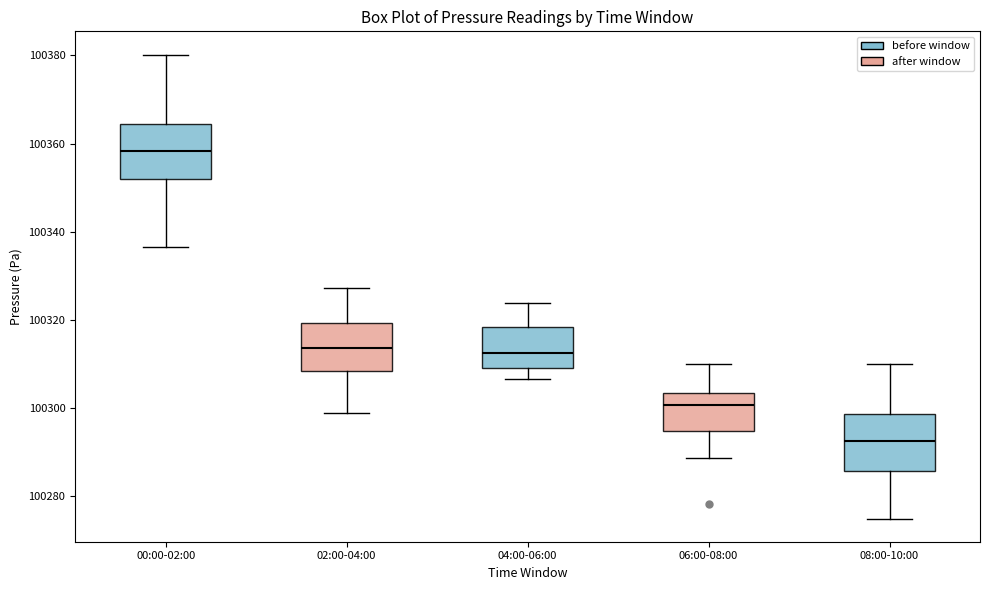

Which box has the highest median line?

00:00-02:00